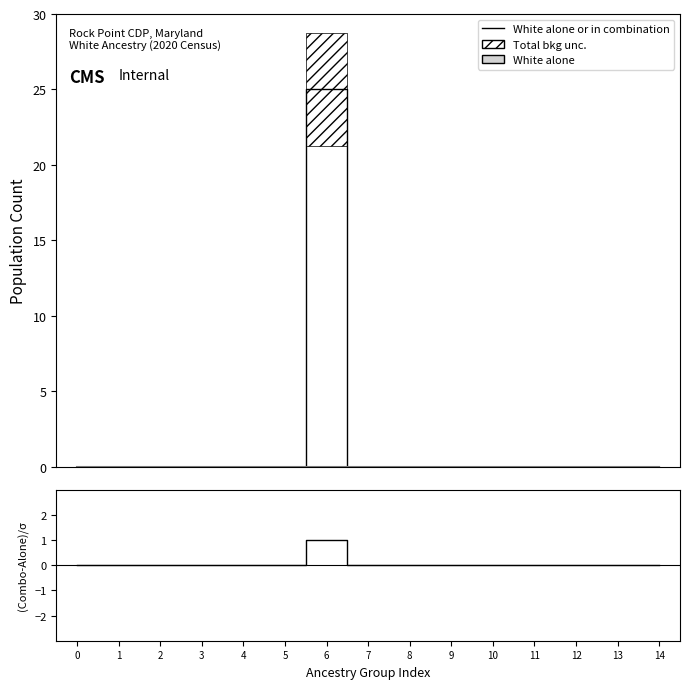

At which label does (Combo-Alone)/σ reach its peak?

6